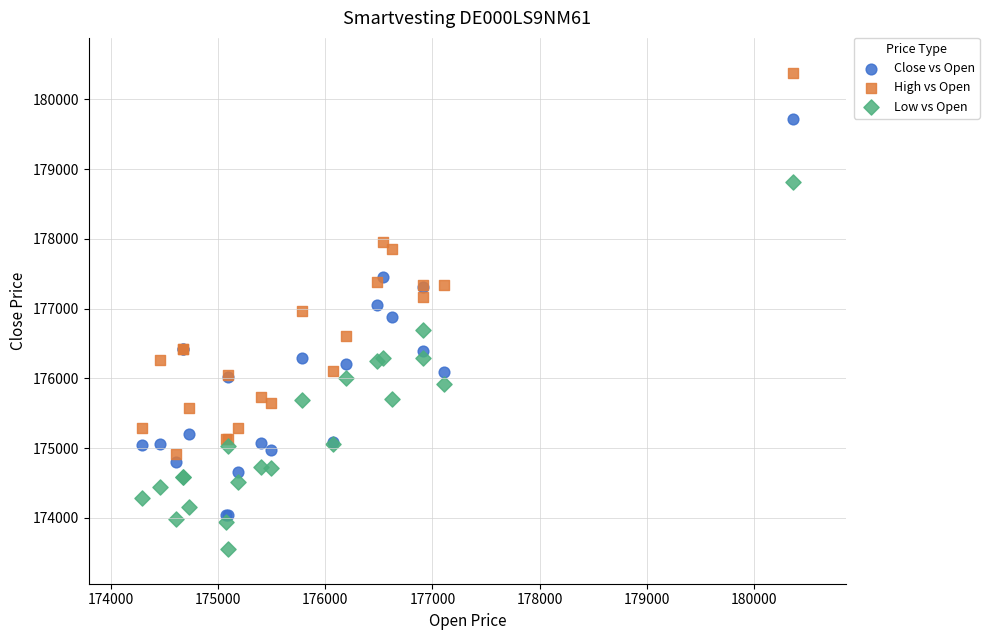

Which series reaches the maximum Y coordinate?

High vs Open